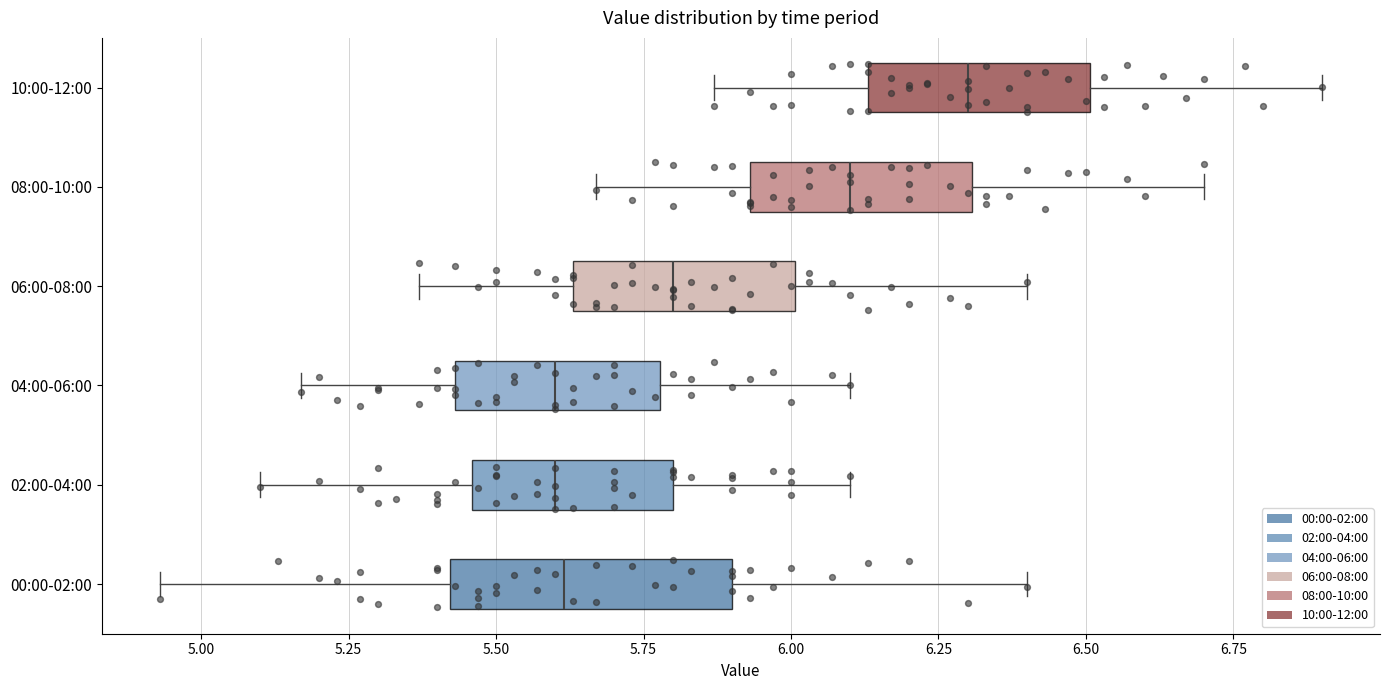

Where does the left whisker of the box for 10:00-12:00 end on the x-axis? The values are not printed on the chart, so give them approximately, as read against the axis.

5.85